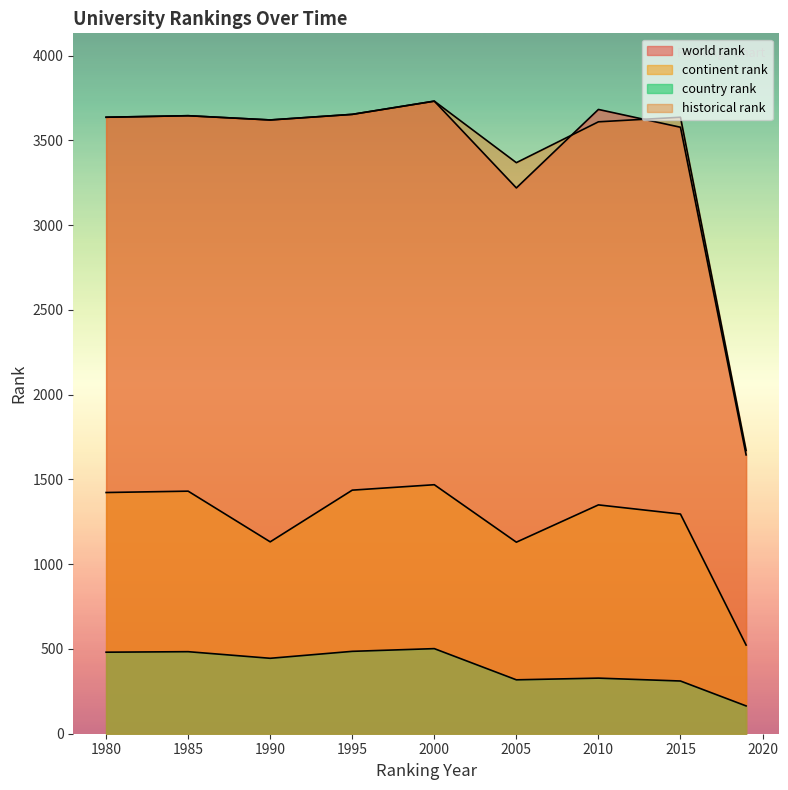

The value of continent rank at 1985 is 544. True or false?

False